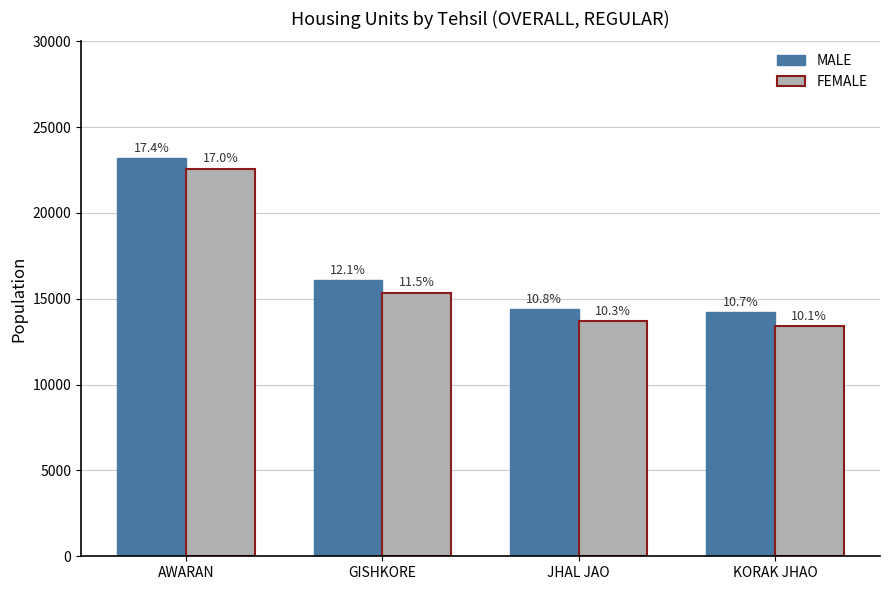

What is the value of the FEMALE bar at the 3rd from the left?

13698